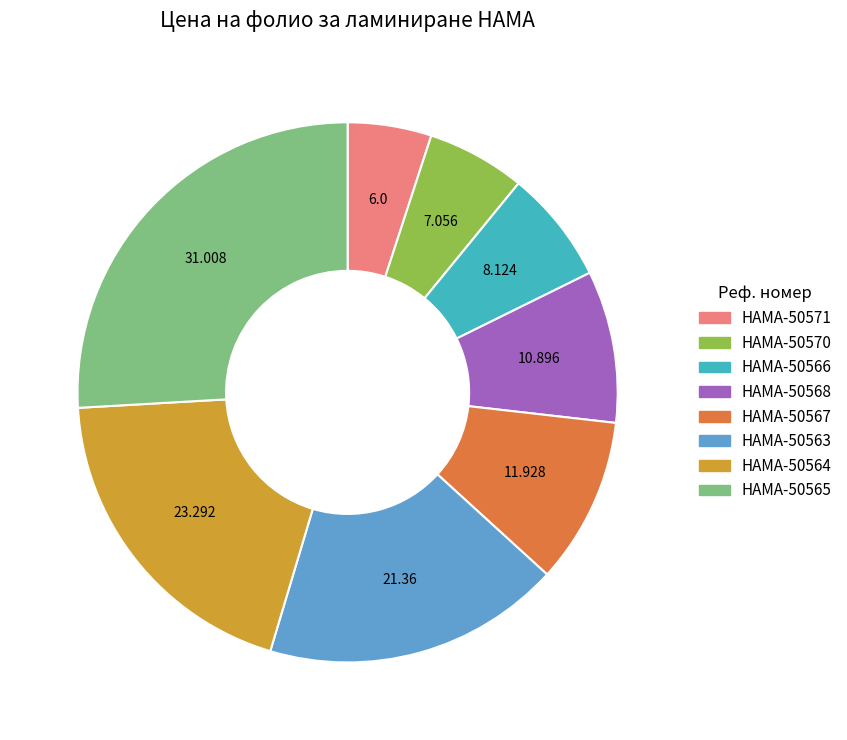

Is the sum of HAMA-50568 and HAMA-50565 greater than half?

No